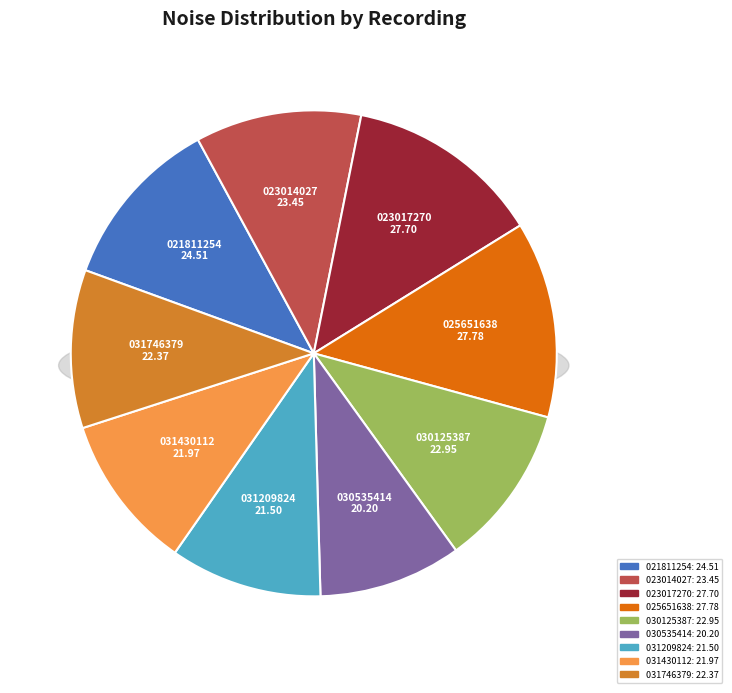

Does 20160220023017270 account for over 50% of the chart?

No